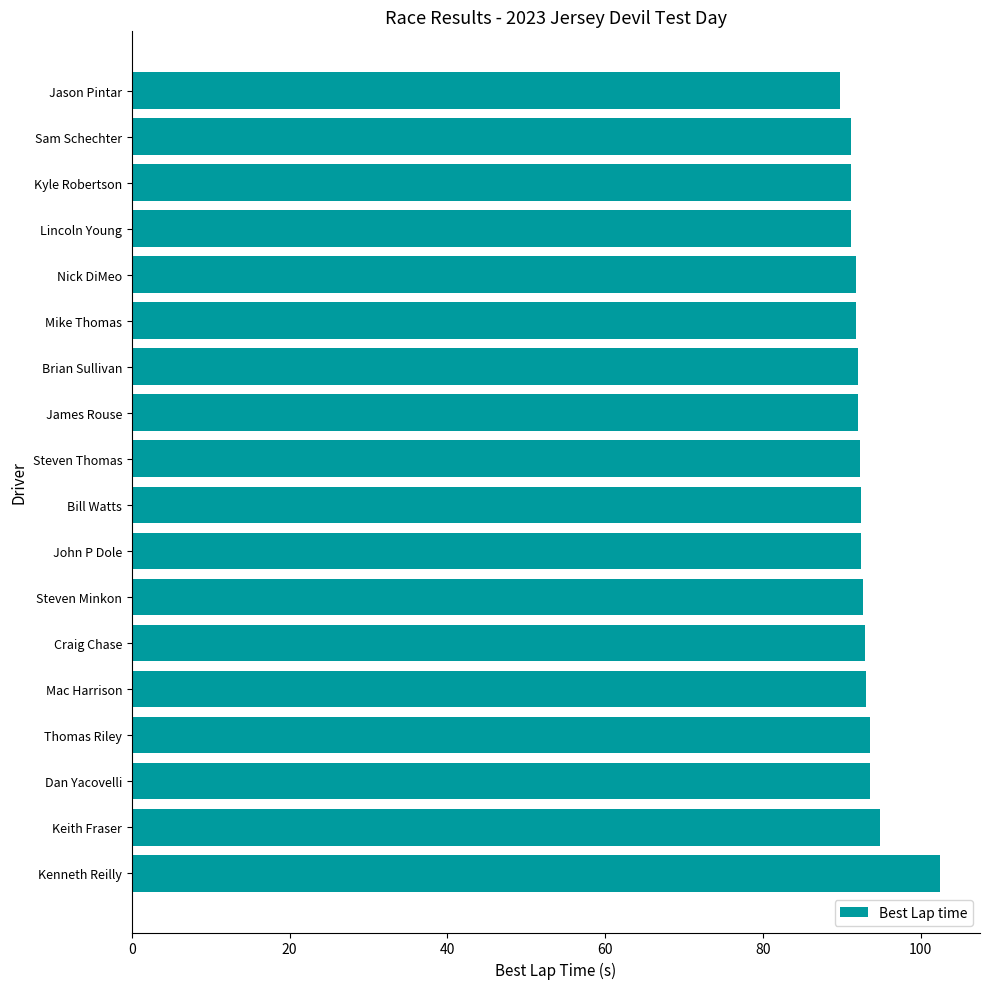

How many bars are there in total?

18